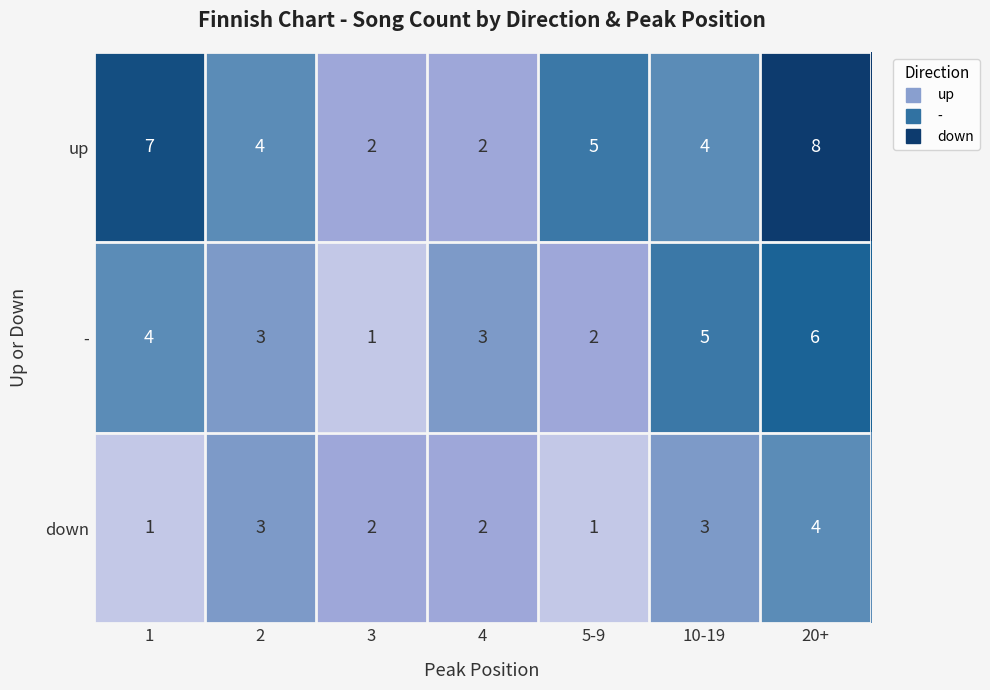

How many categories are shown in the chart?

7